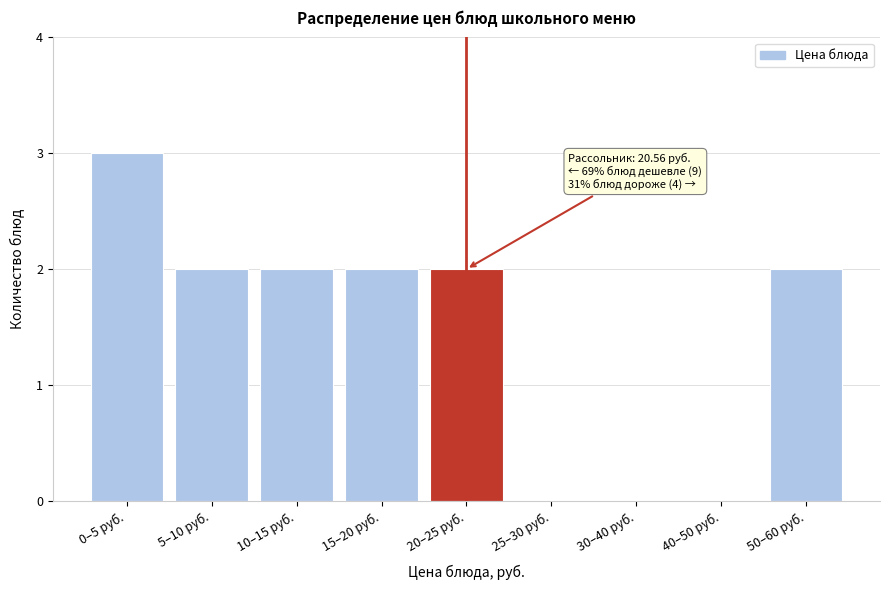

Reading left to right, list all the values displayed in this chart.

0–5 руб.=3	5–10 руб.=2	10–15 руб.=2	15–20 руб.=2	20–25 руб.=2	25–30 руб.=0	30–40 руб.=0	40–50 руб.=0	50–60 руб.=2